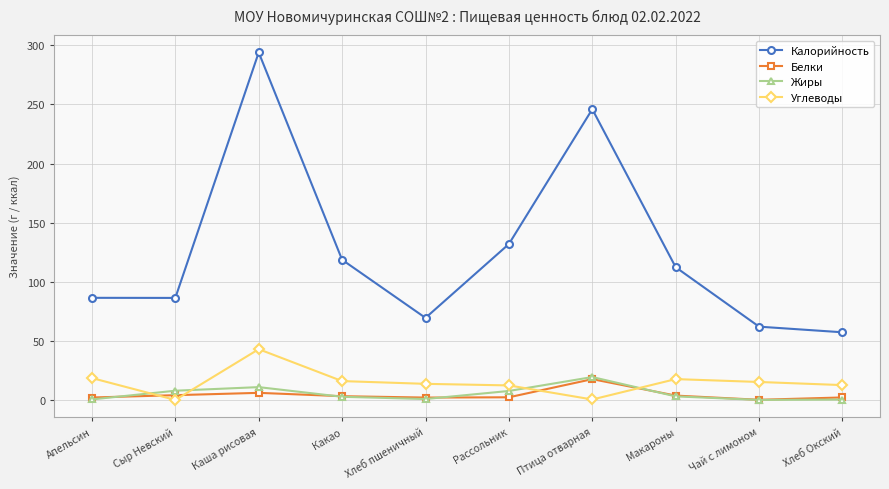

The value of Белки at Апельсин is 2.0. True or false?

True